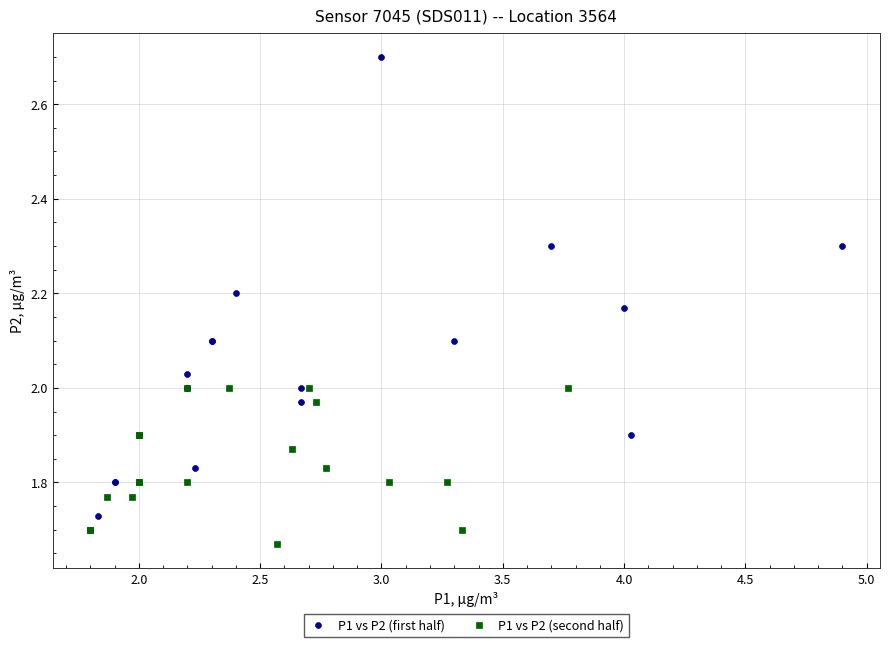

Which series has the widest spread of Y values?

P1 vs P2 (first half)